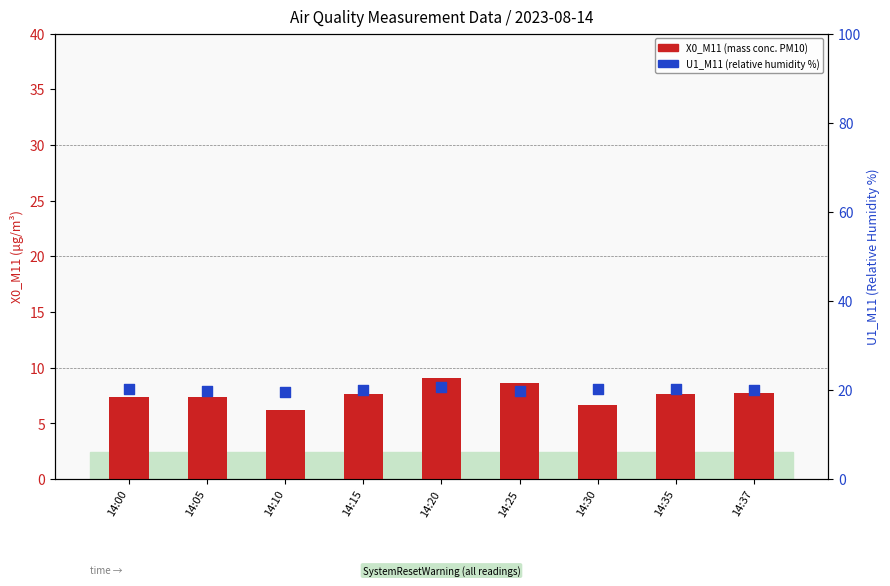

What is the total value across all series at 14:00?

27.6